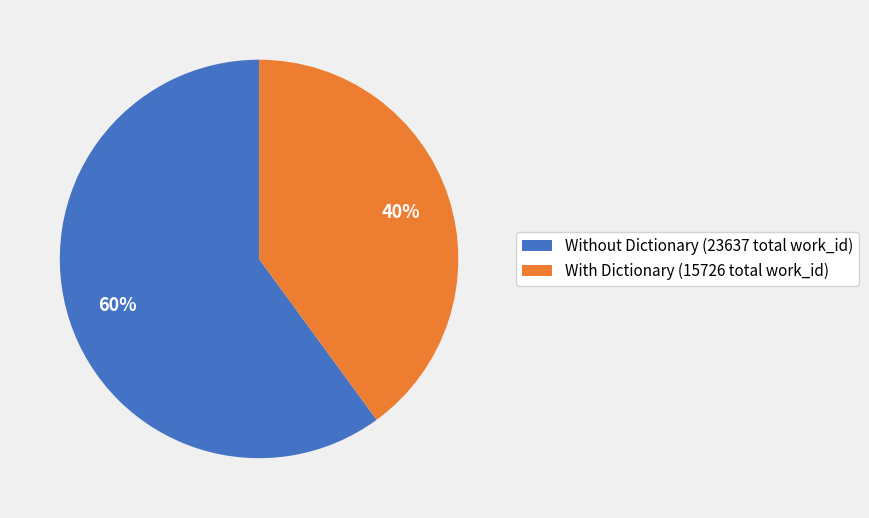

Is there any slice that represents more than half of the pie?

Yes